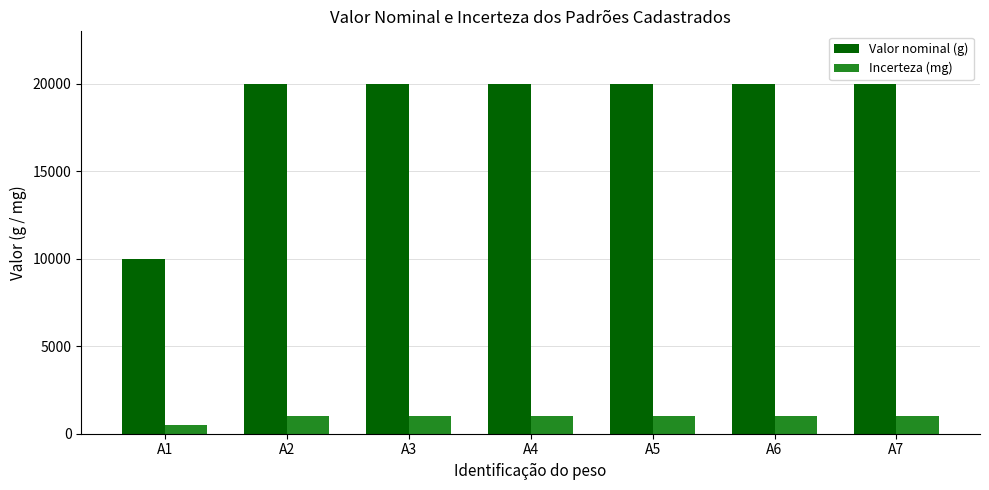

What is the value of the Incerteza (mg) bar at the 2nd from the left?

1000